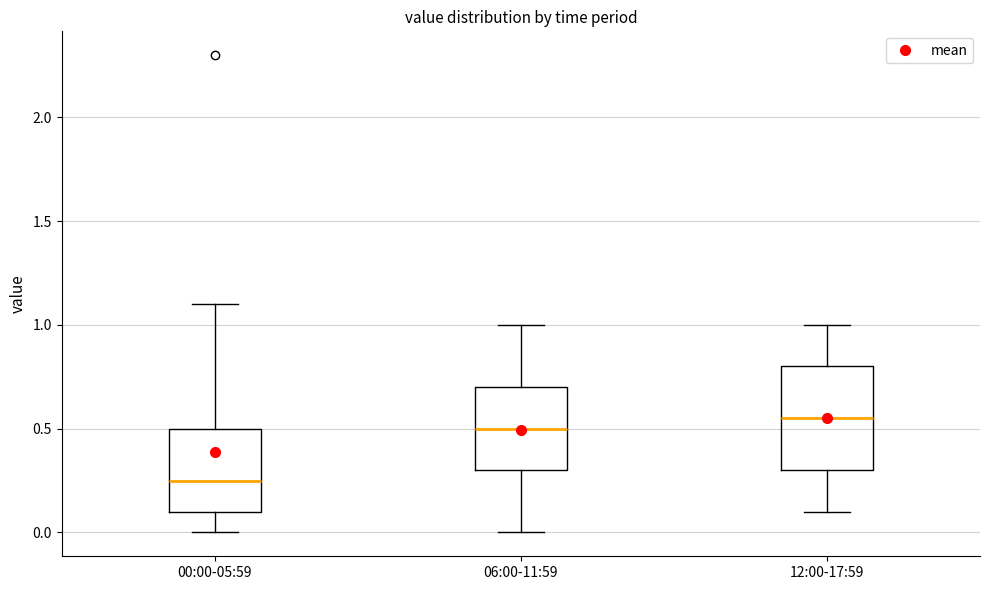

Where is the lower edge of the box for 12:00-17:59 on the y-axis? The values are not printed on the chart, so give them approximately, as read against the axis.

0.30